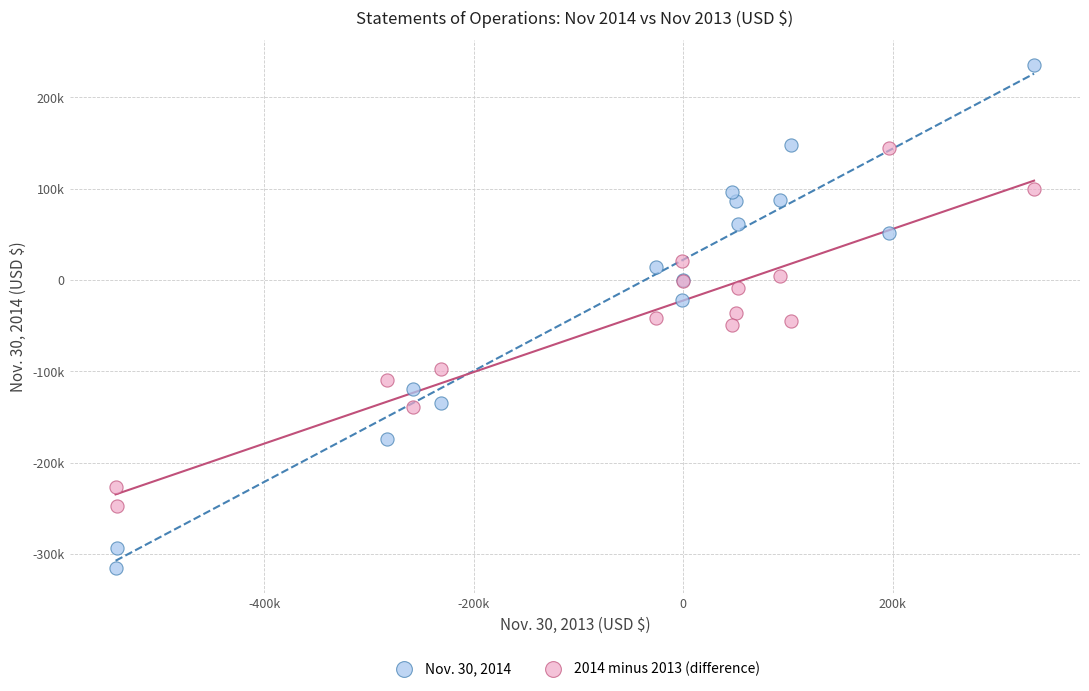

Which series contains the highest Y value?

Nov. 30, 2014